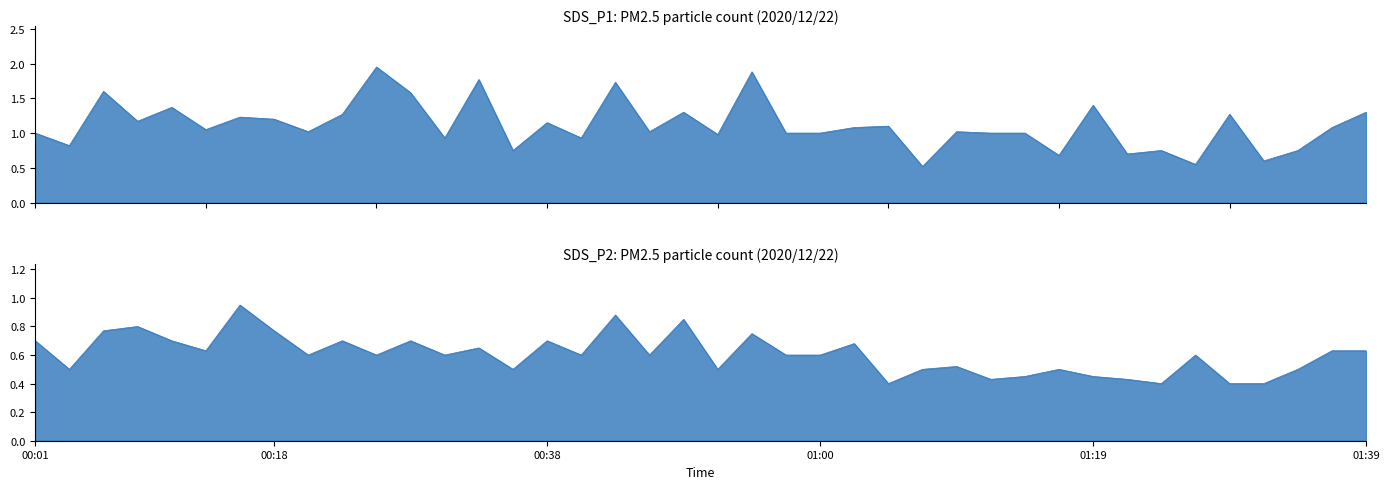

What is the value of the SDS_P1 point at the 33rd from the left?

0.7